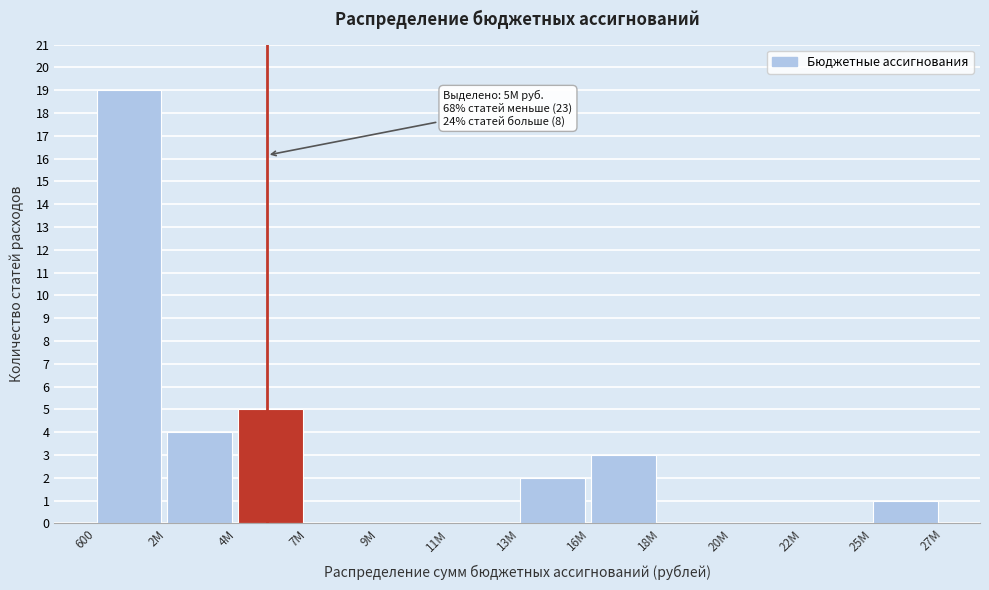

Reading left to right, what are all the values shown in this chart?

600=19	2M=4	4M=5	7M=0	9M=0	11M=0	13M=2	16M=3	18M=0	20M=0	22M=0	25M=1